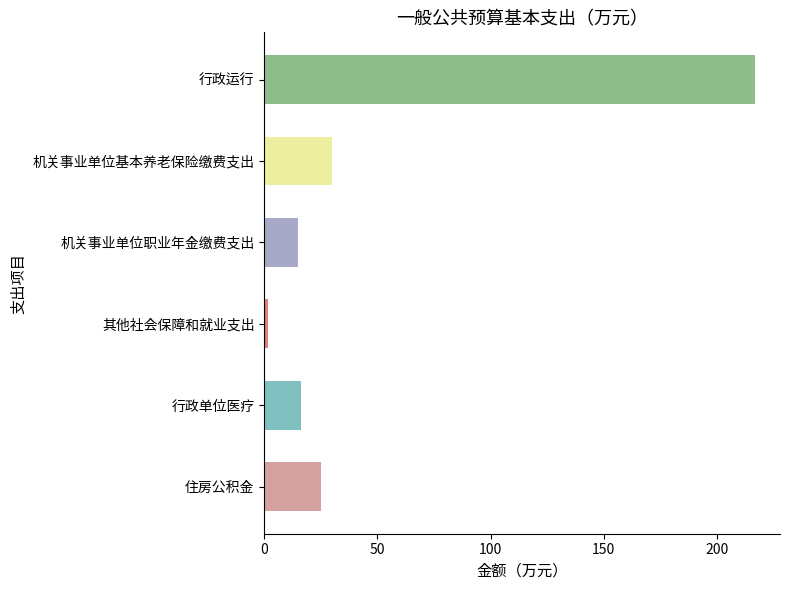

What is the difference between the second highest and second lowest values?

14.9